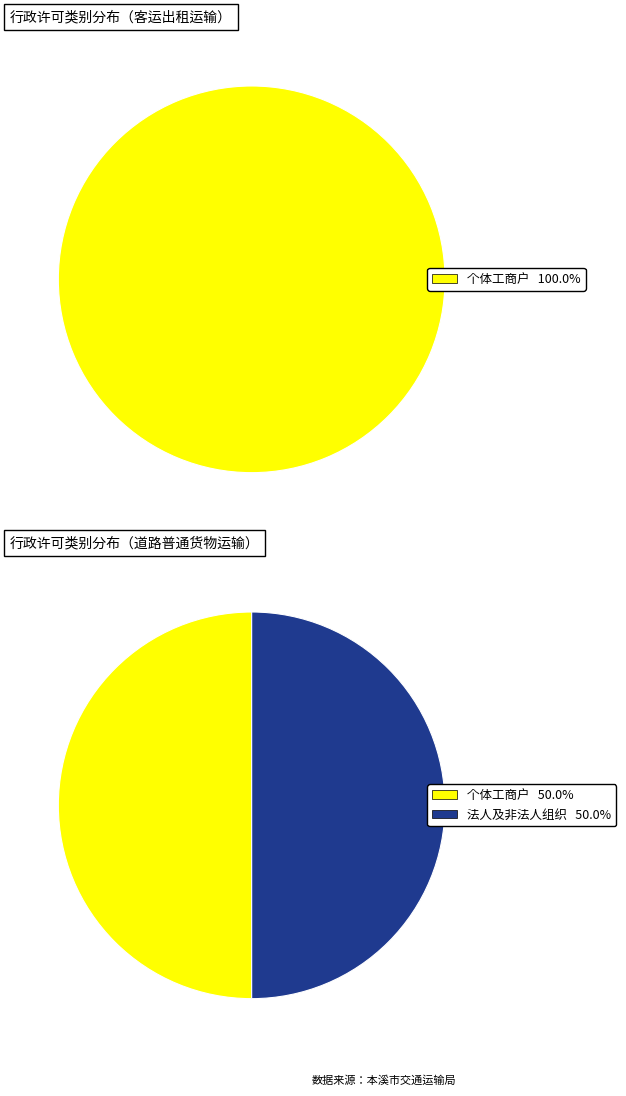

Rank the categories by value from highest to lowest.

个体工商户, 法人及非法人组织